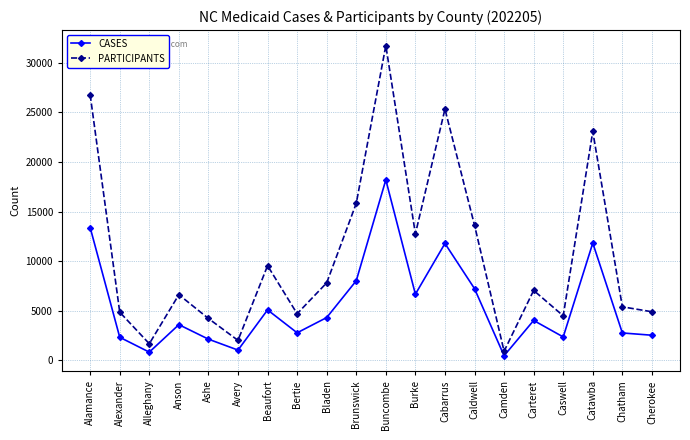

What is the minimum value for PARTICIPANTS?

926